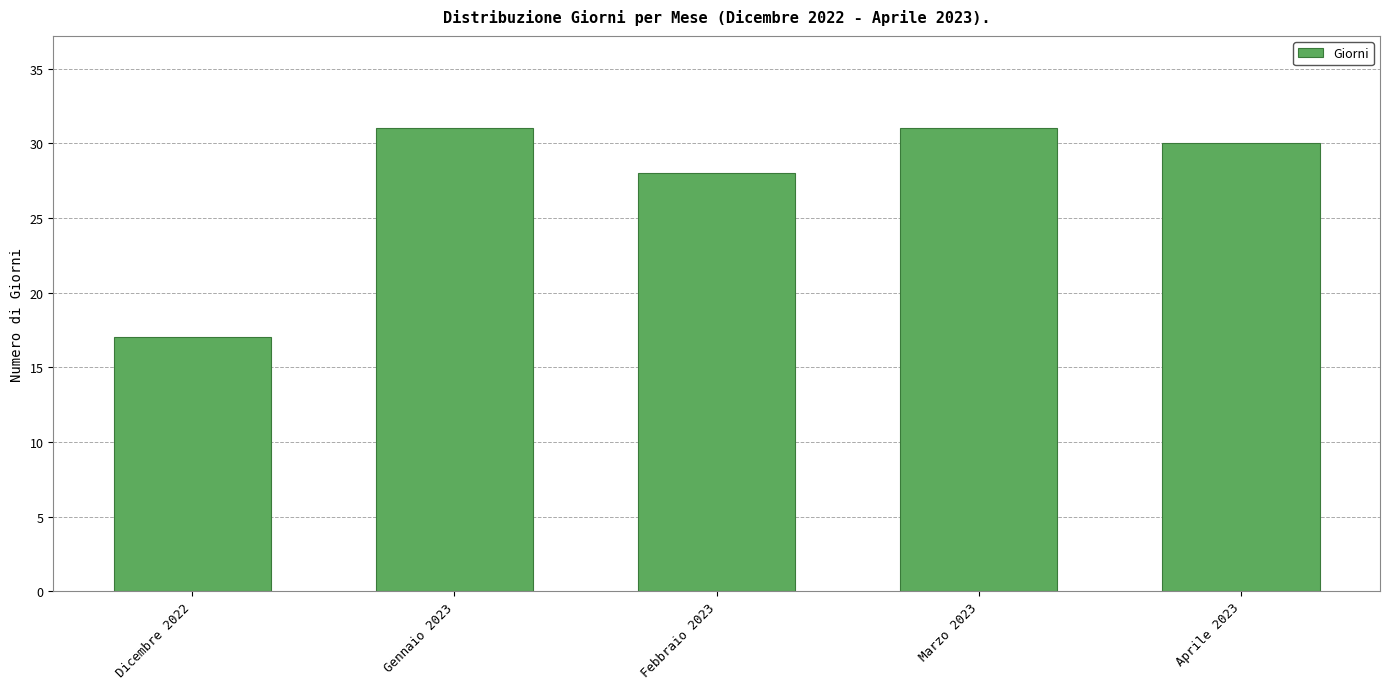

What position from the left is Aprile 2023?

5